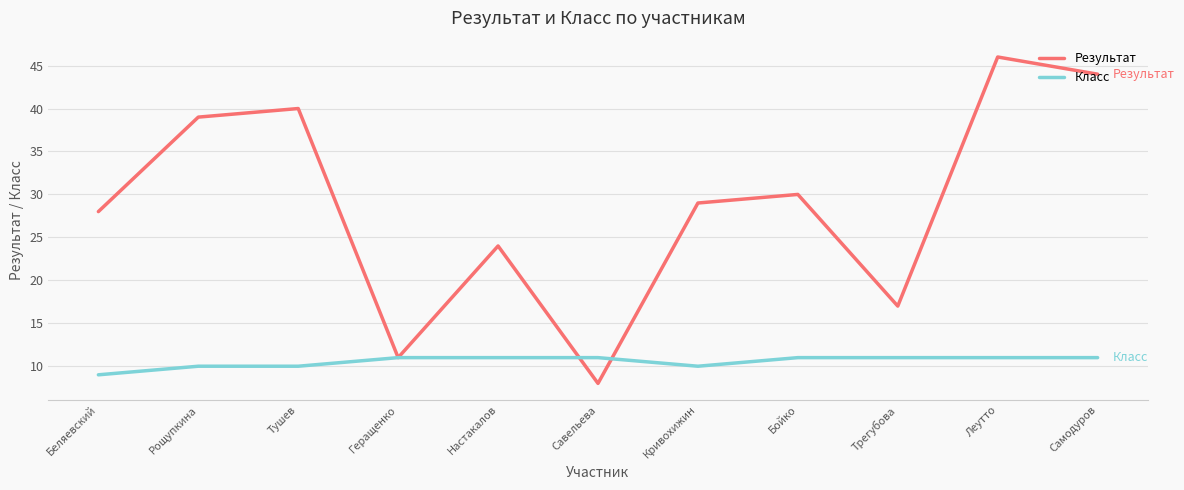

At which label does Результат reach its peak?

Леутто